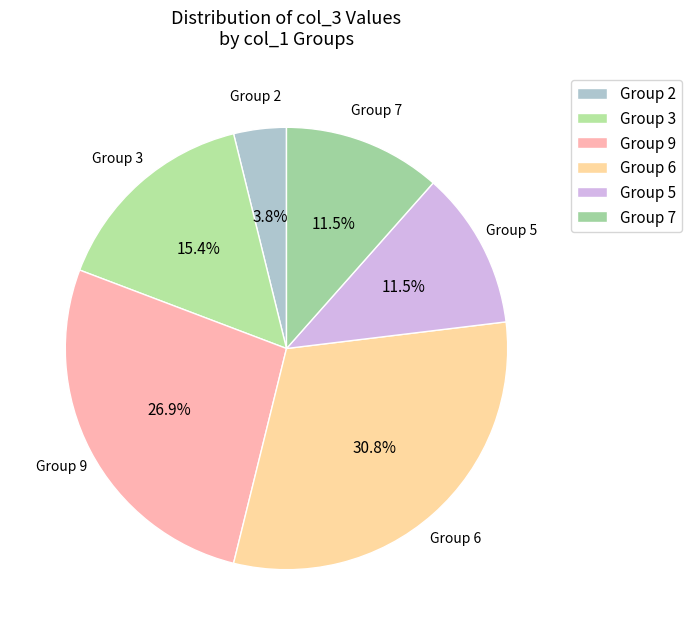

To the nearest percent, what is the average slice percentage?

17%